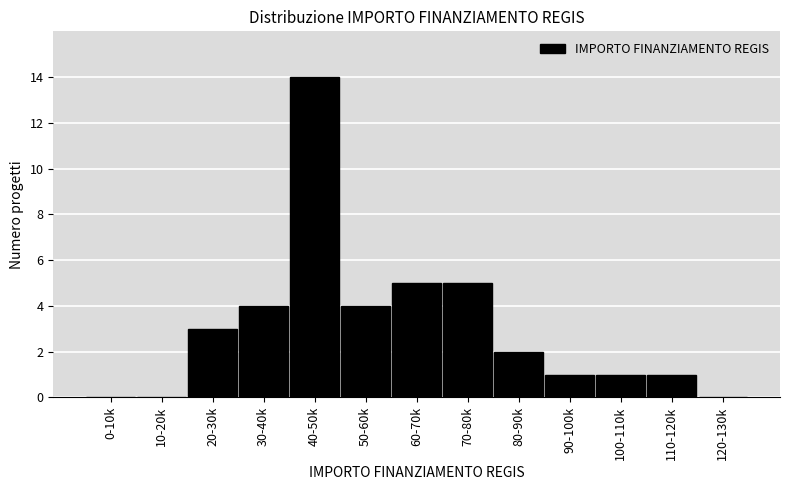

Reading left to right, transcribe all the data shown in this chart.

0-10k=0	10-20k=0	20-30k=3	30-40k=4	40-50k=14	50-60k=4	60-70k=5	70-80k=5	80-90k=2	90-100k=1	100-110k=1	110-120k=1	120-130k=0